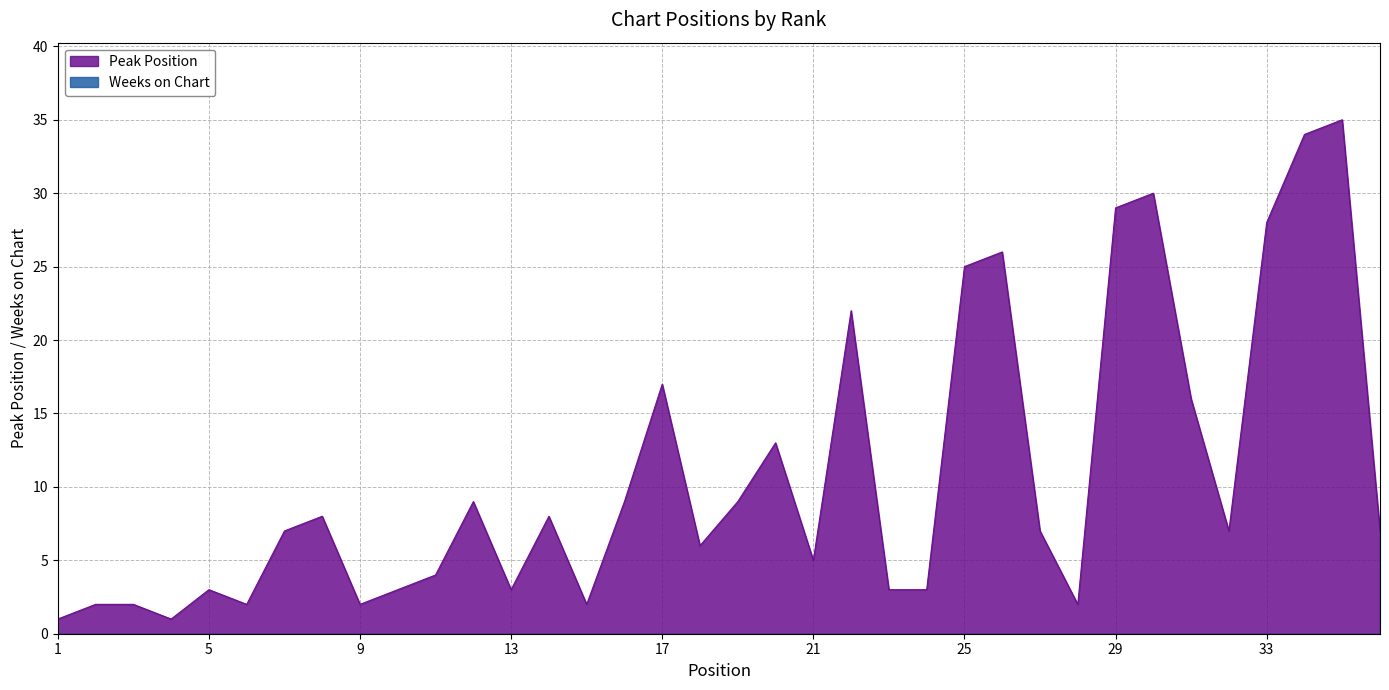

What is the value of the 25th point from the left?

25